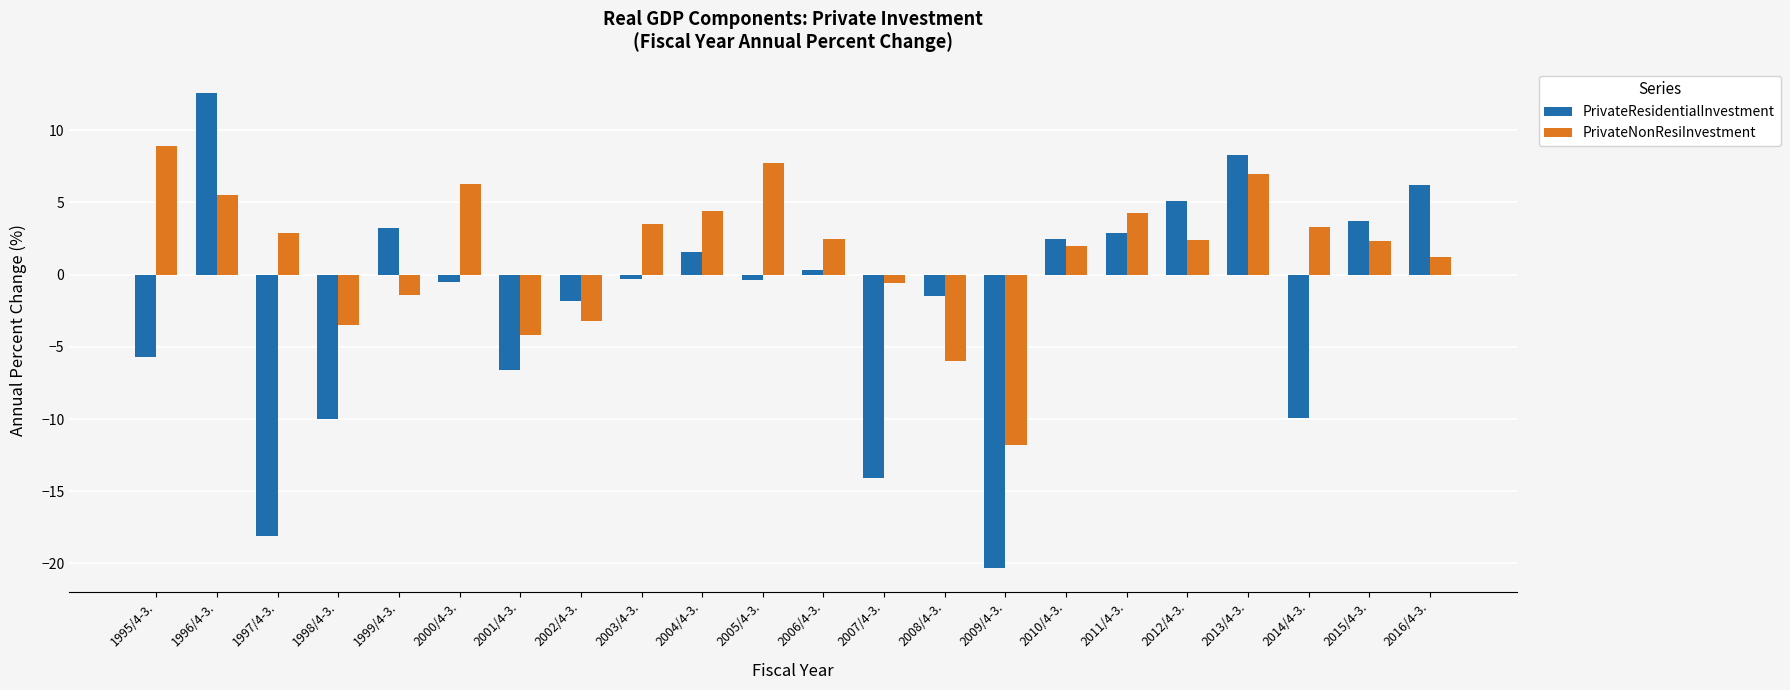

Does the chart contain any negative values?

Yes